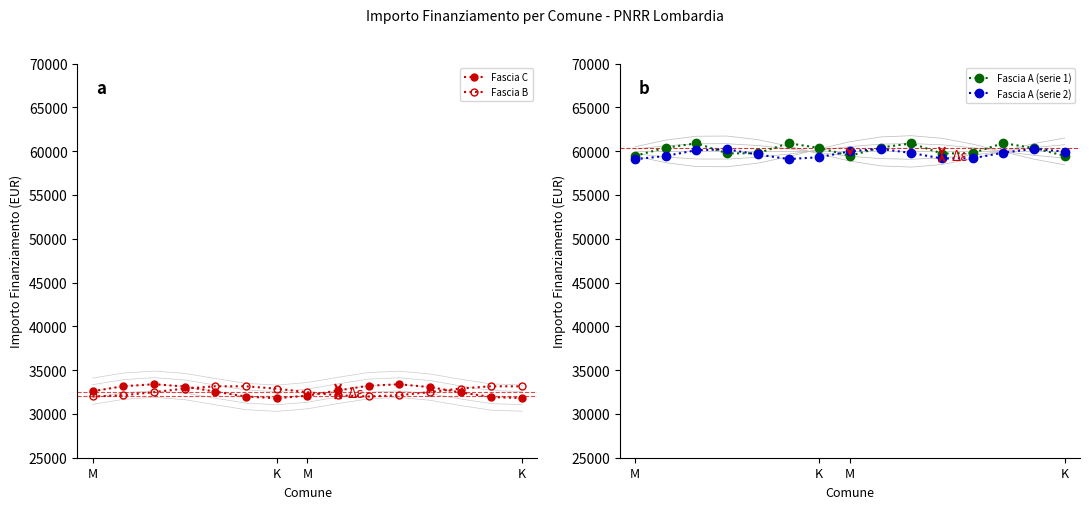

In Fascia A (serie 2), how many points are lower than both neighbors (excluding endpoints)?

2